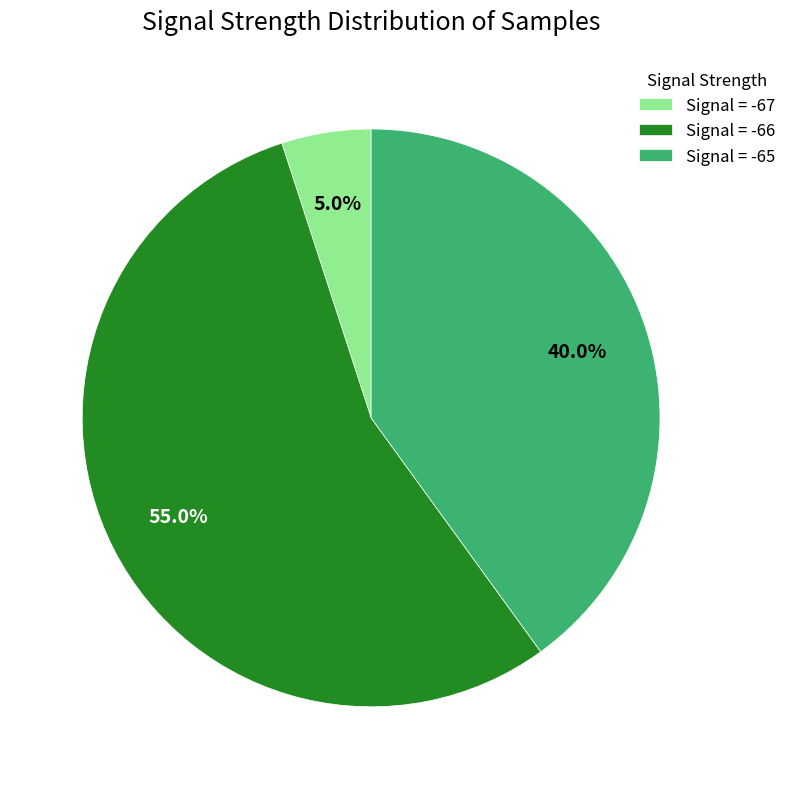

To the nearest percent, what is the average slice percentage?

33%